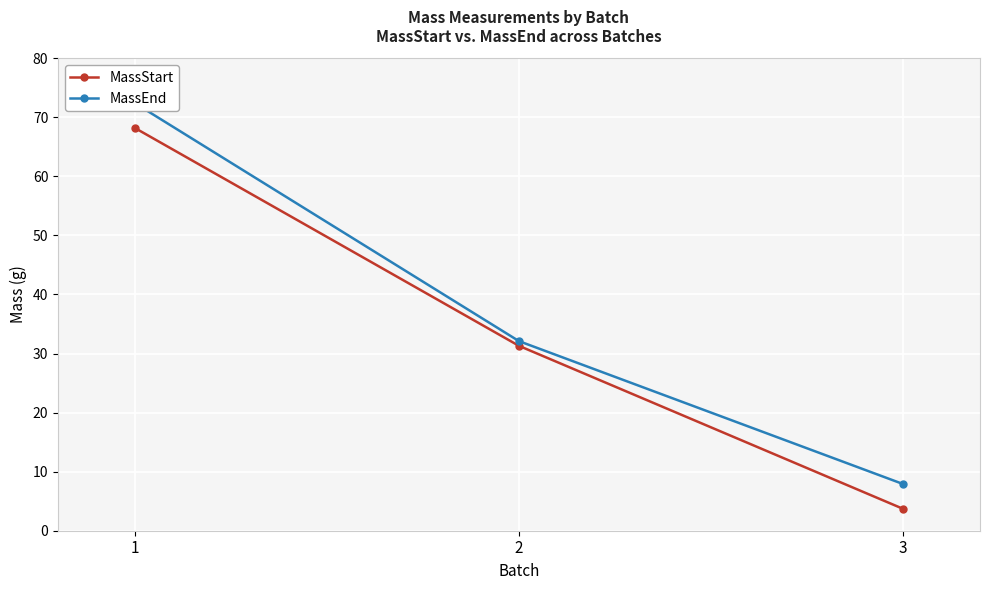

What is the value of the MassEnd point at the 2nd from the left?

32.1